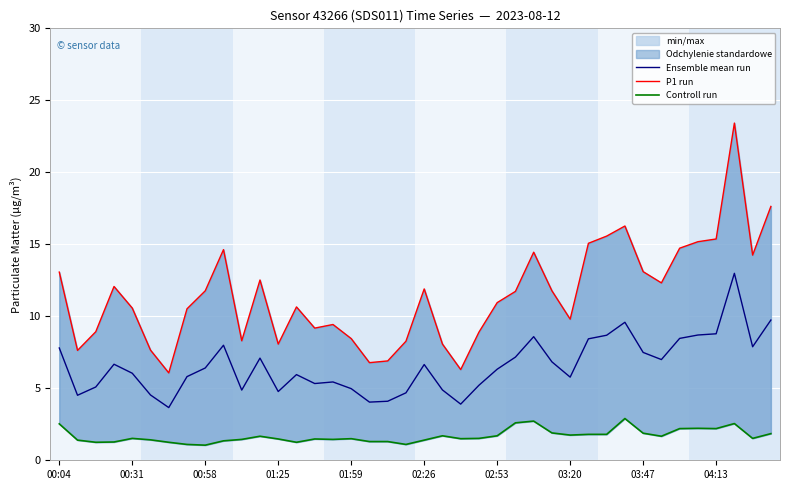

What is the highest value of the Ensemble mean run series?

13.0